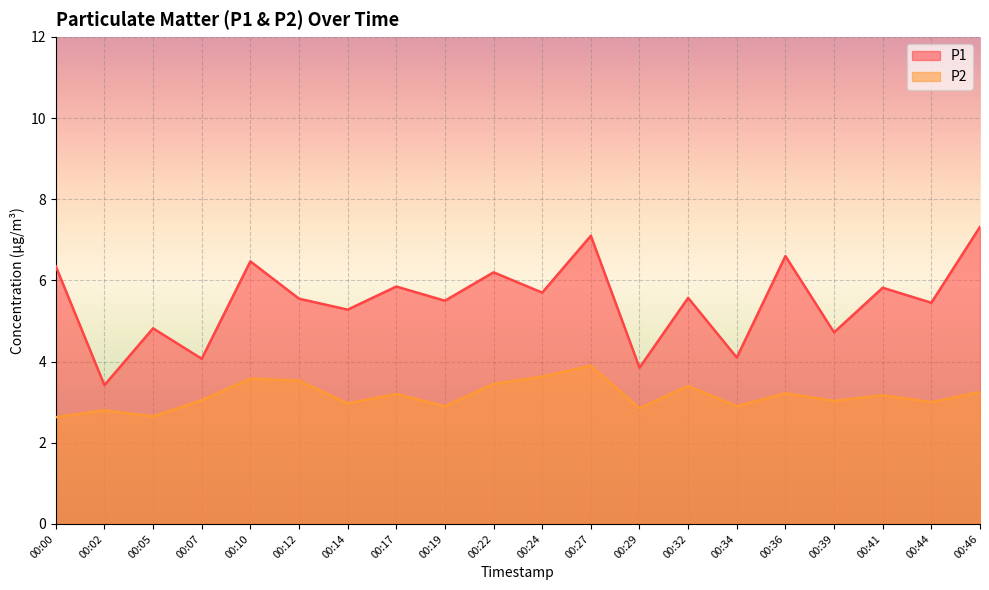

Which series has the largest total across all categories?

P1